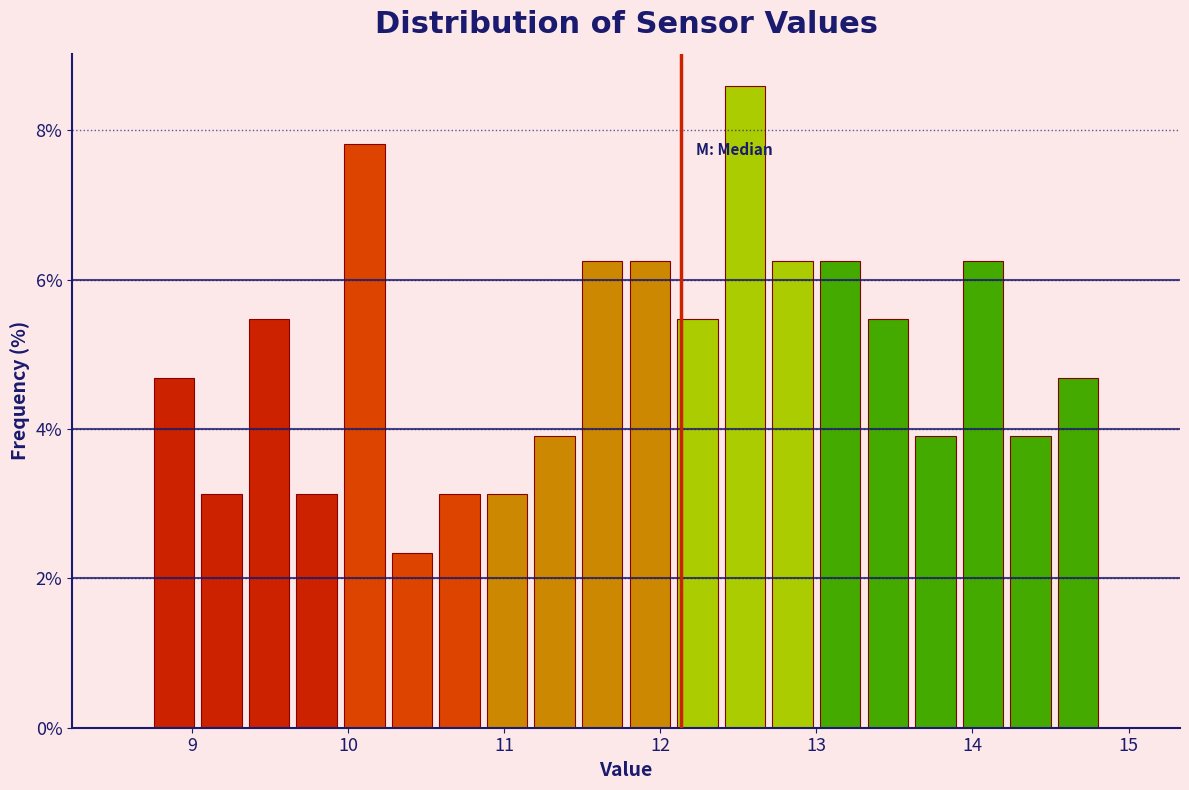

Around what value on the x-axis is the tallest bar? Give the approximate position of its centre, as read against the axis.

12.5